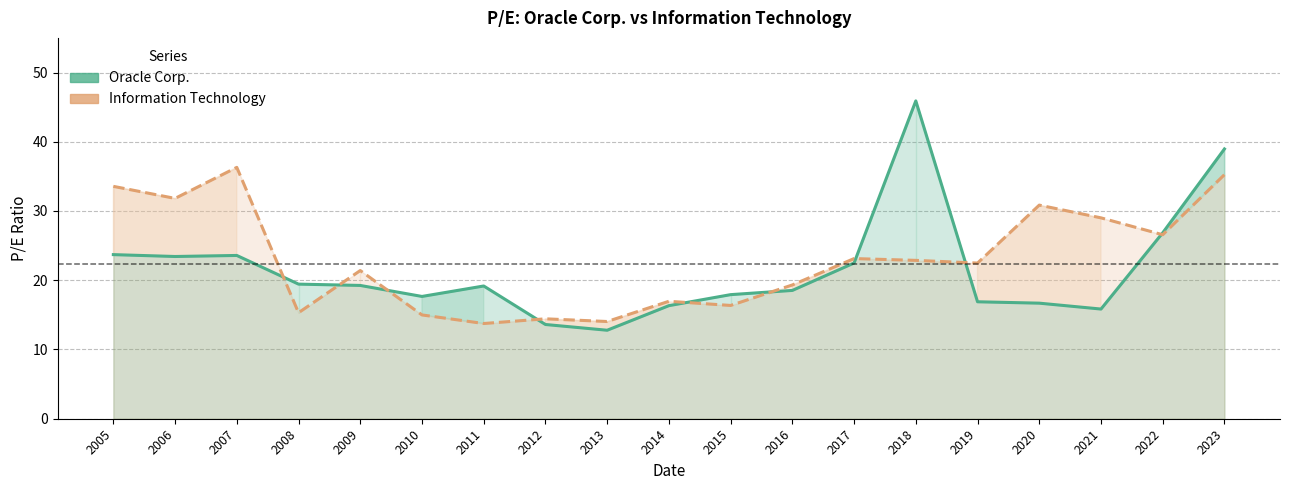

How many lines are shown in the chart?

2